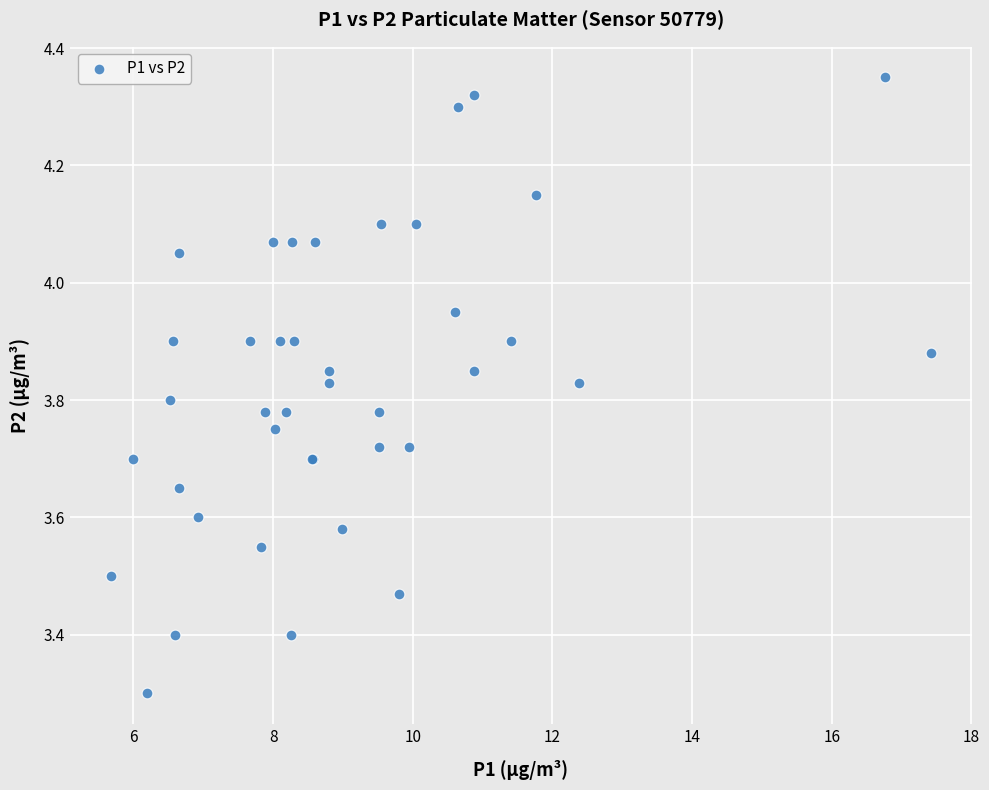

What Y value in the scatter plot is closest to 3?

3.3